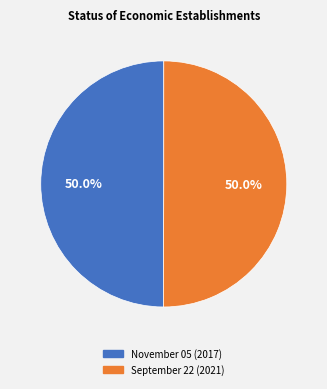

To the nearest percent, what percentage of the pie is September 22?

50%